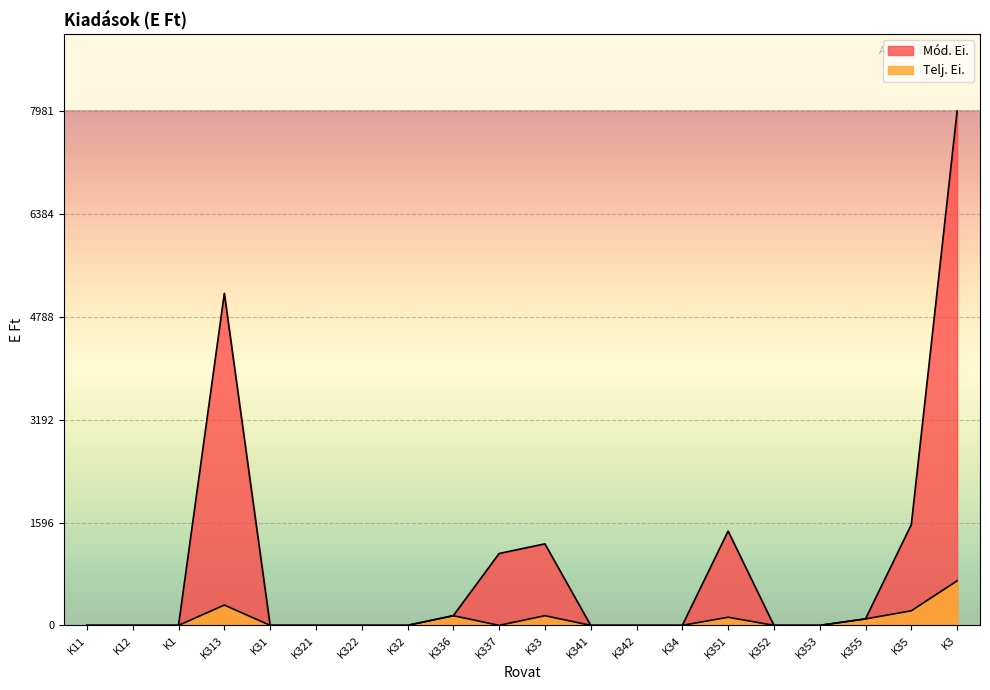

Rank the series by their average value, from lowest to highest.

Telj. Ei., Mód. Ei.